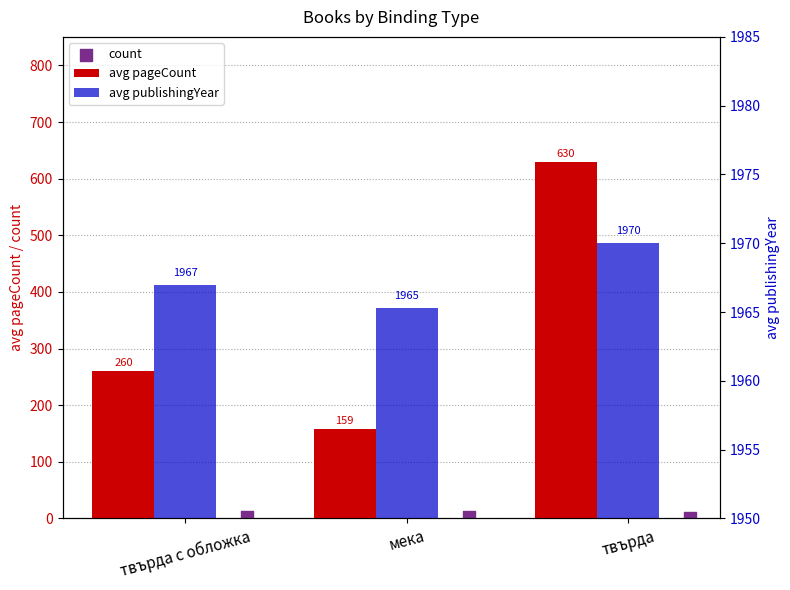

Which series contains the lowest Y value?

count